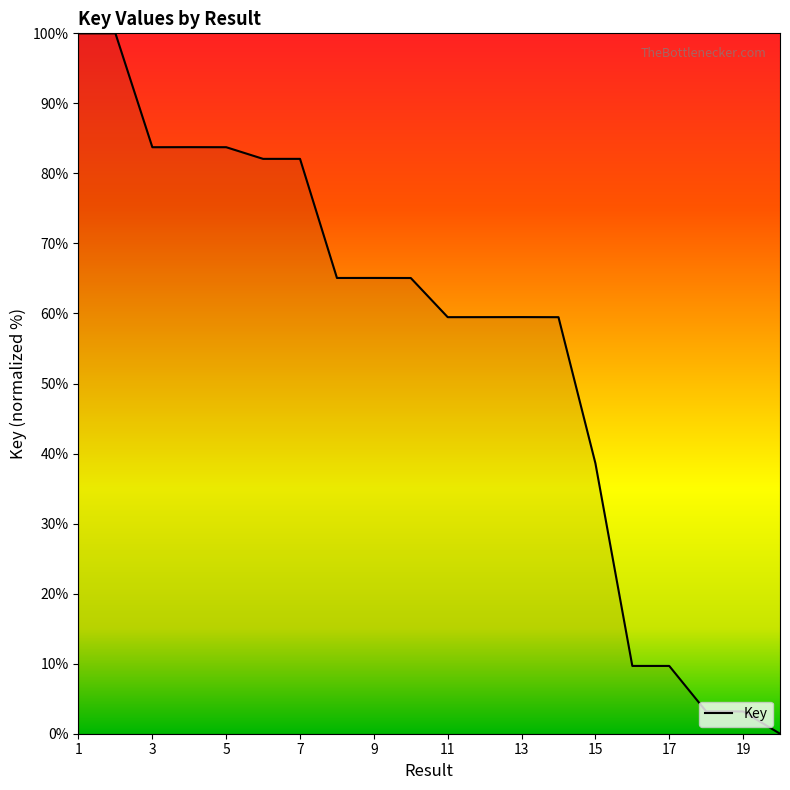

What is the greatest value displayed?

100.0